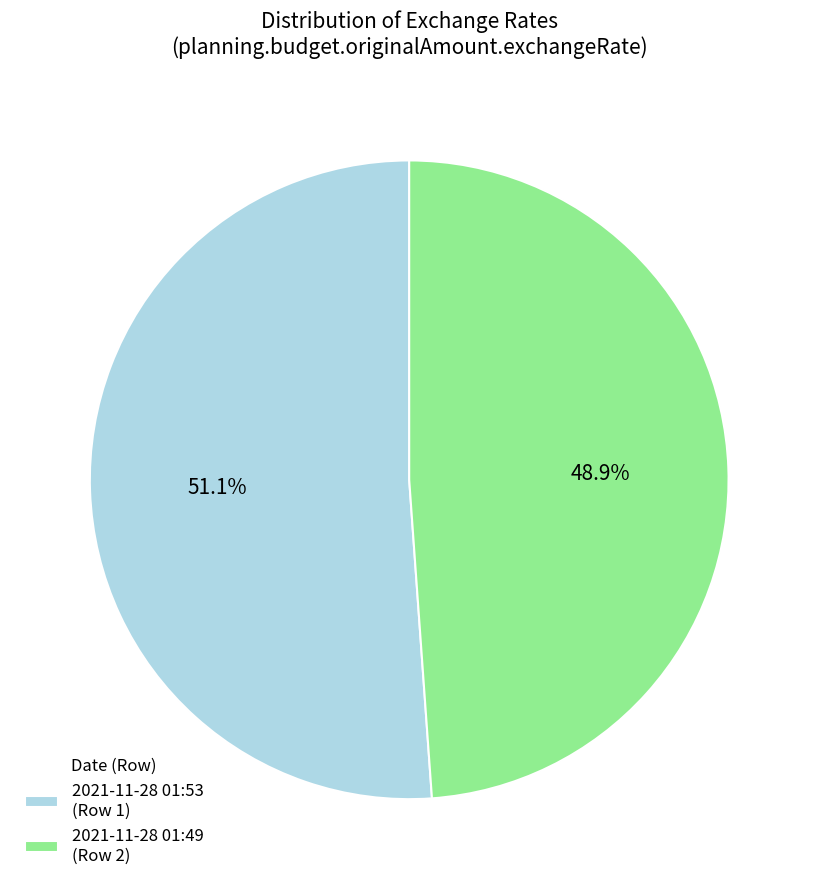

Count the number of slices in the pie.

2